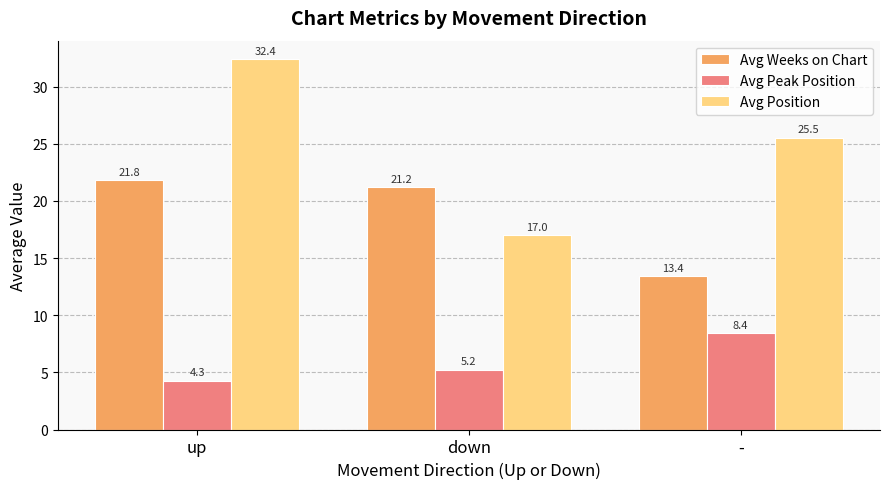

Is it true that Avg Position equals 21.2 at up?

False